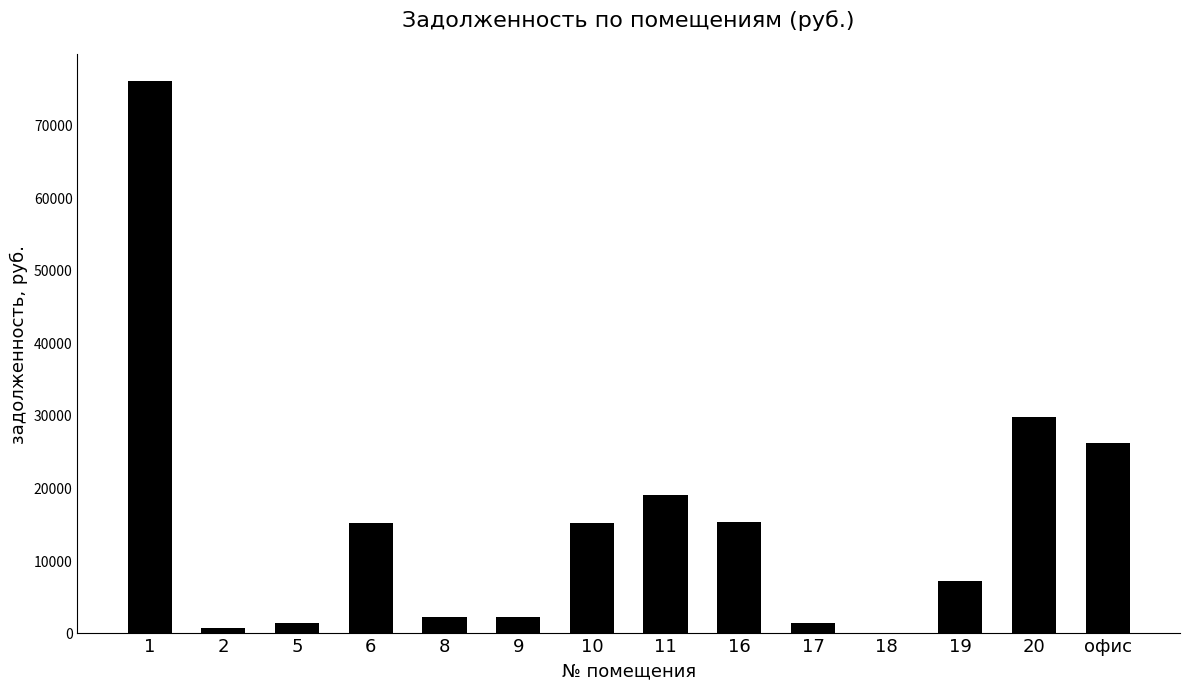

How many values exceed 15077?

7